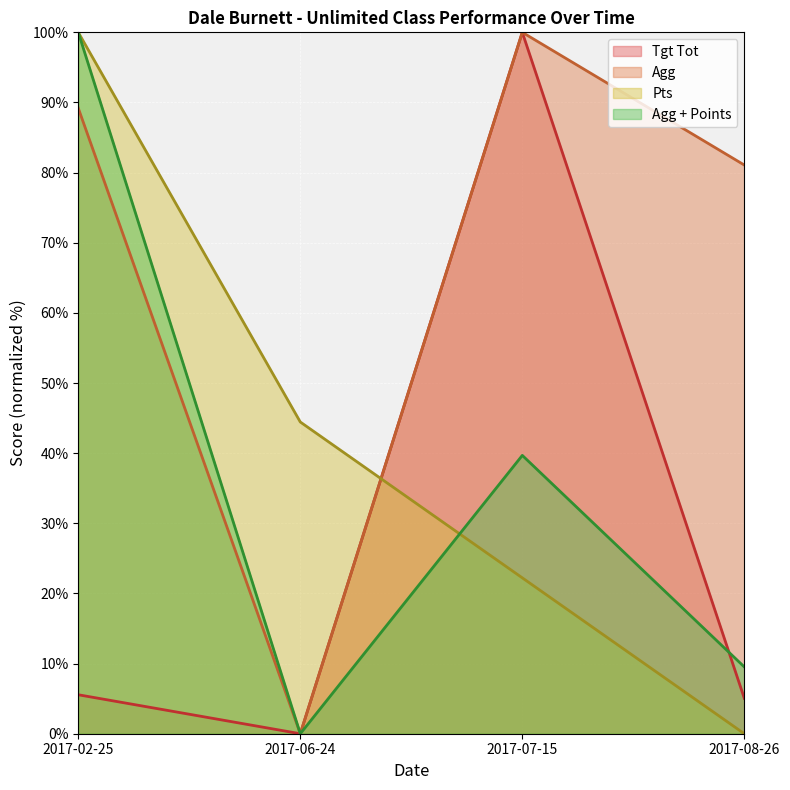

How many interior local valleys does the Agg series have?

1